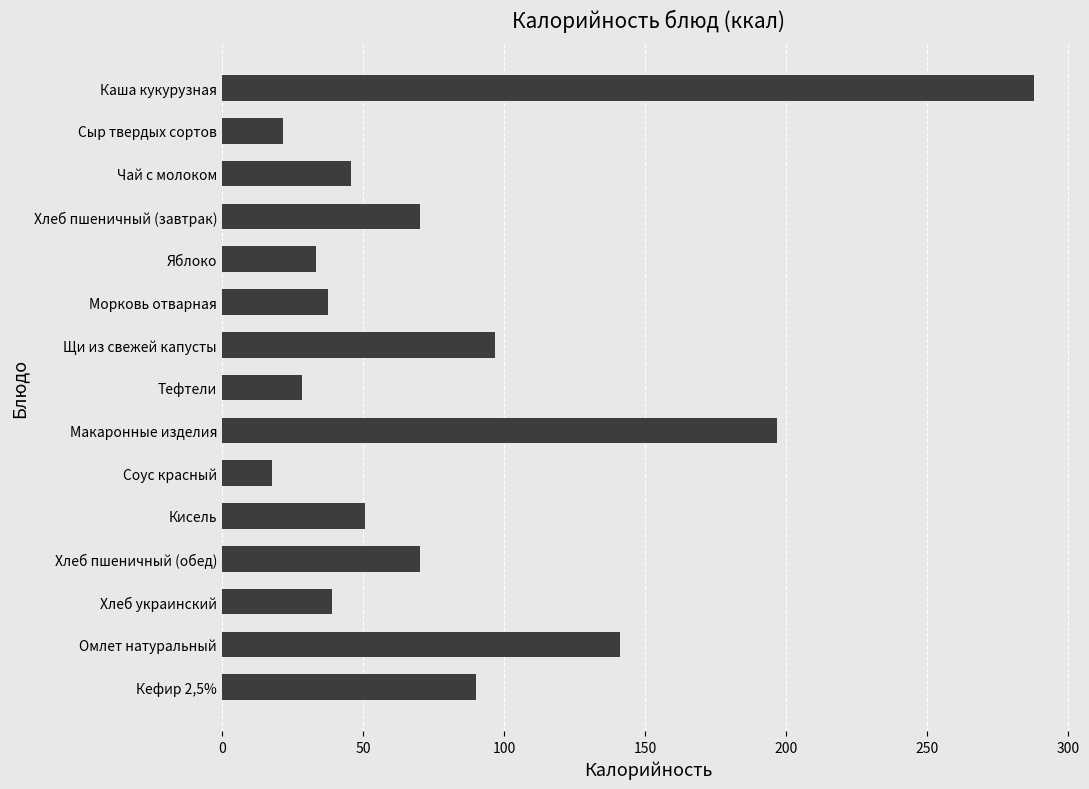

What is the minimum value shown in the chart?

17.7